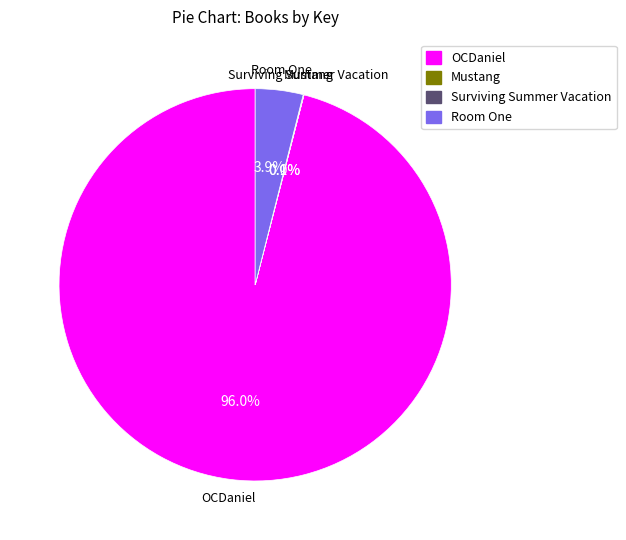

Combined, what portion of the pie is Room One and OCDaniel?

99.9%